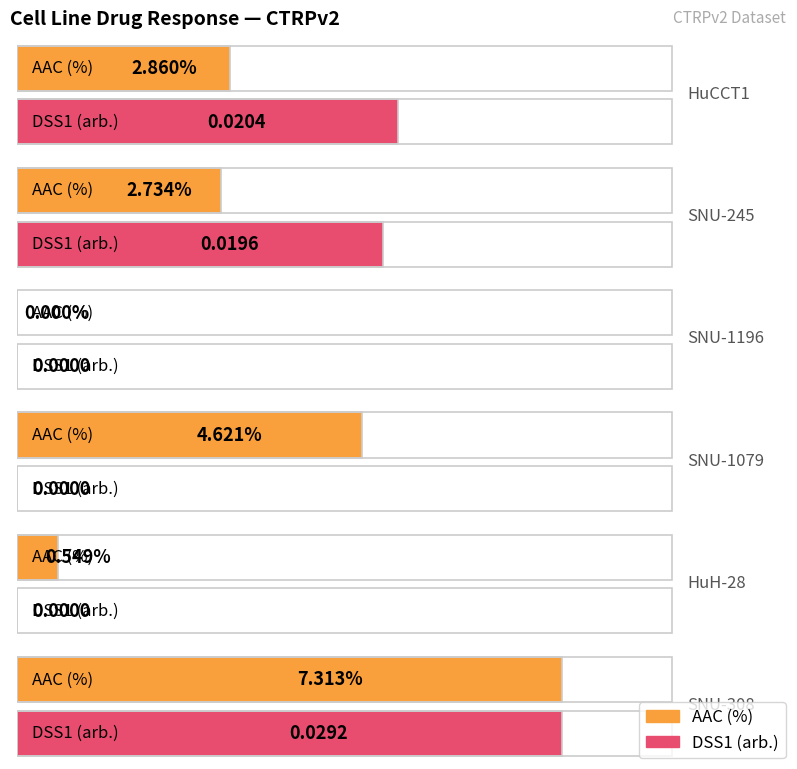

Reading left to right, list all the values displayed in this chart.

AAC (%): 2.9	2.7	0.0	4.6	0.5	7.3
DSS1 (arb.): 0.0	0.0	0.0	0.0	0.0	0.0